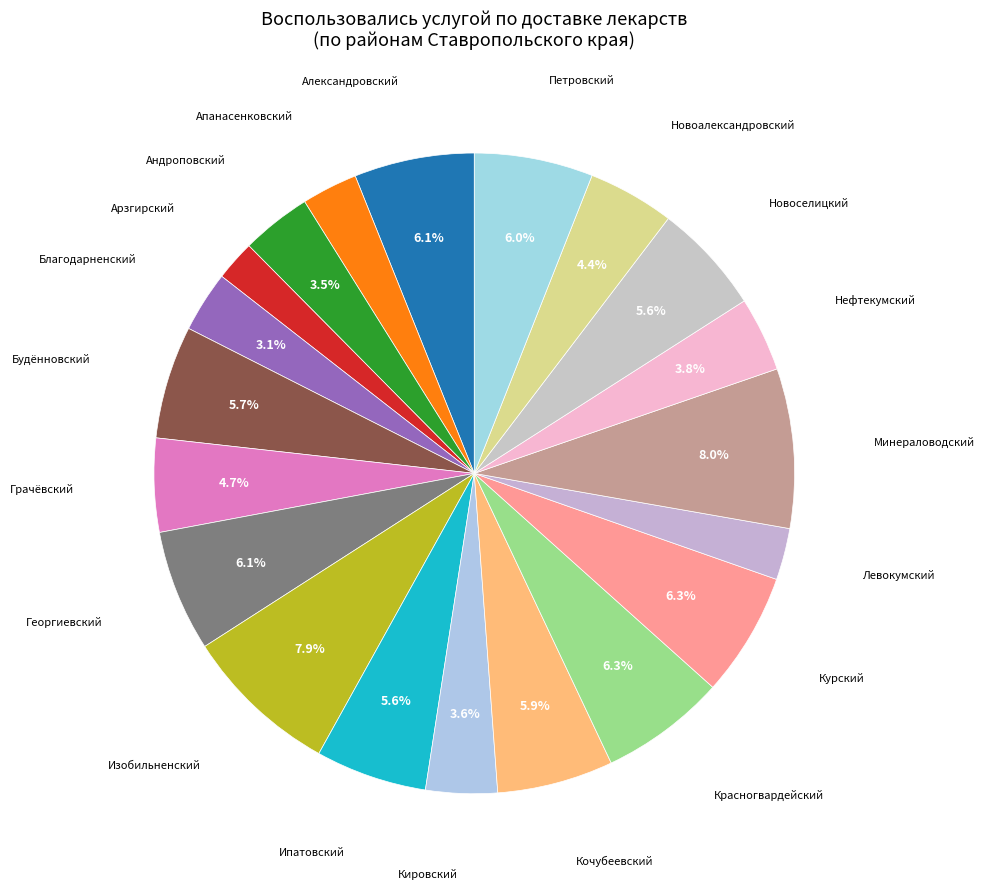

Is it true that Новоалександровский is 4% of the pie?

True